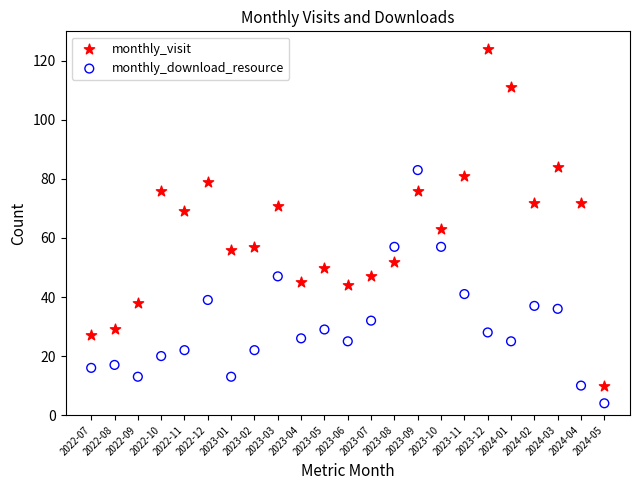

Which series contains the lowest Y value?

monthly_download_resource